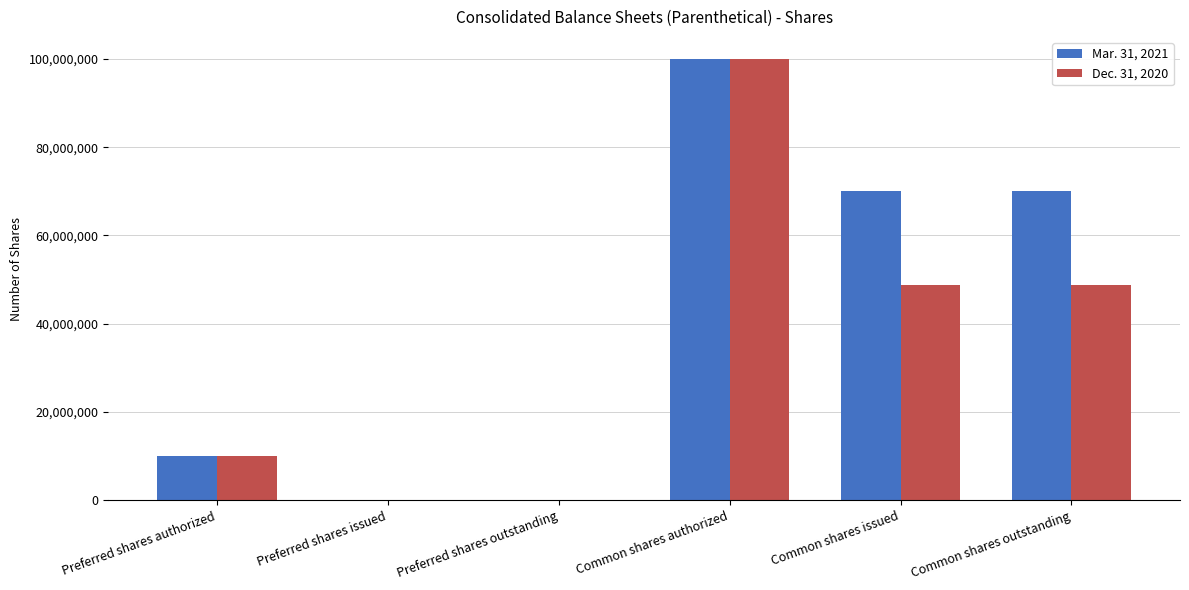

What is the greatest value displayed?

100000000